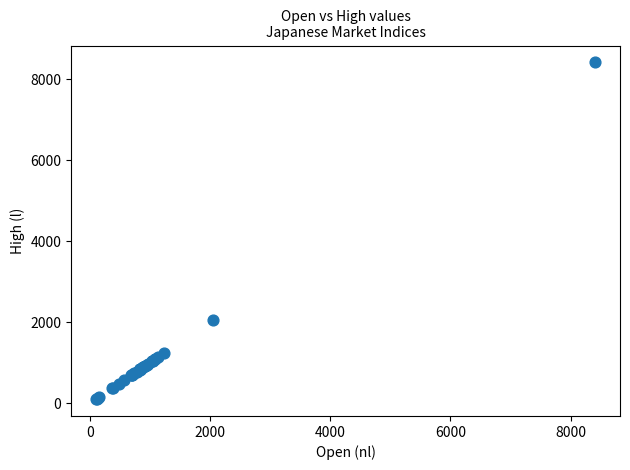

What Y value in the scatter plot is closest to 4260?

2046.3